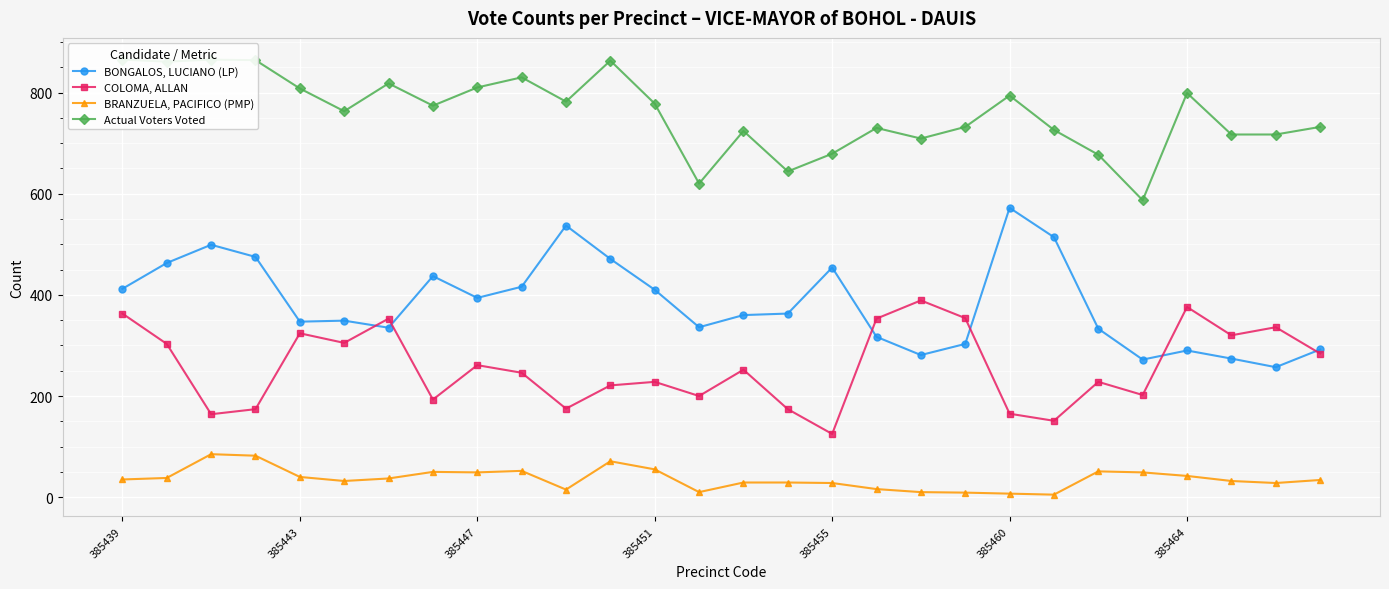

True or false: BONGALOS, LUCIANO (LP) and BRANZUELA, PACIFICO (PMP) cross at least once.

False